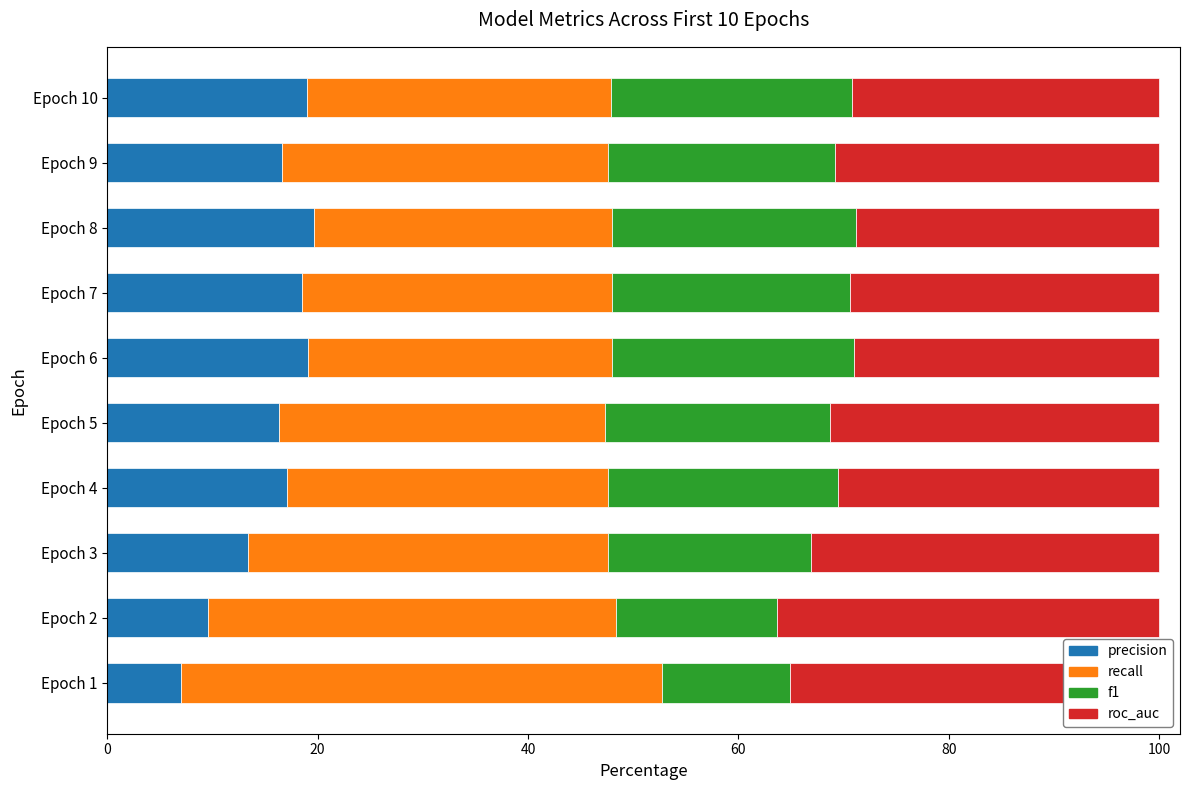

What is the total value across all series at Epoch 9?

100.0